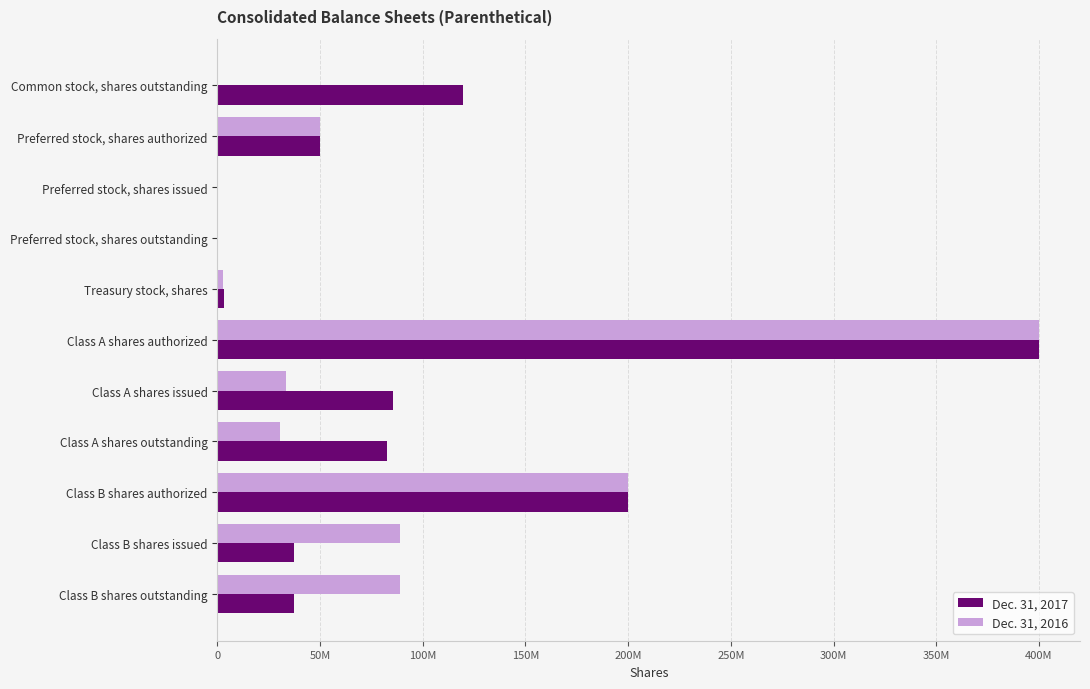

Which series has the largest range (max minus min)?

Dec. 31, 2017